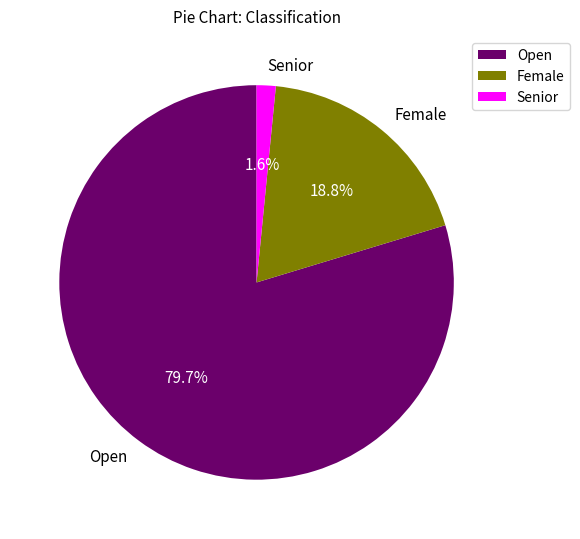

What is the largest slice in the pie chart?

Open